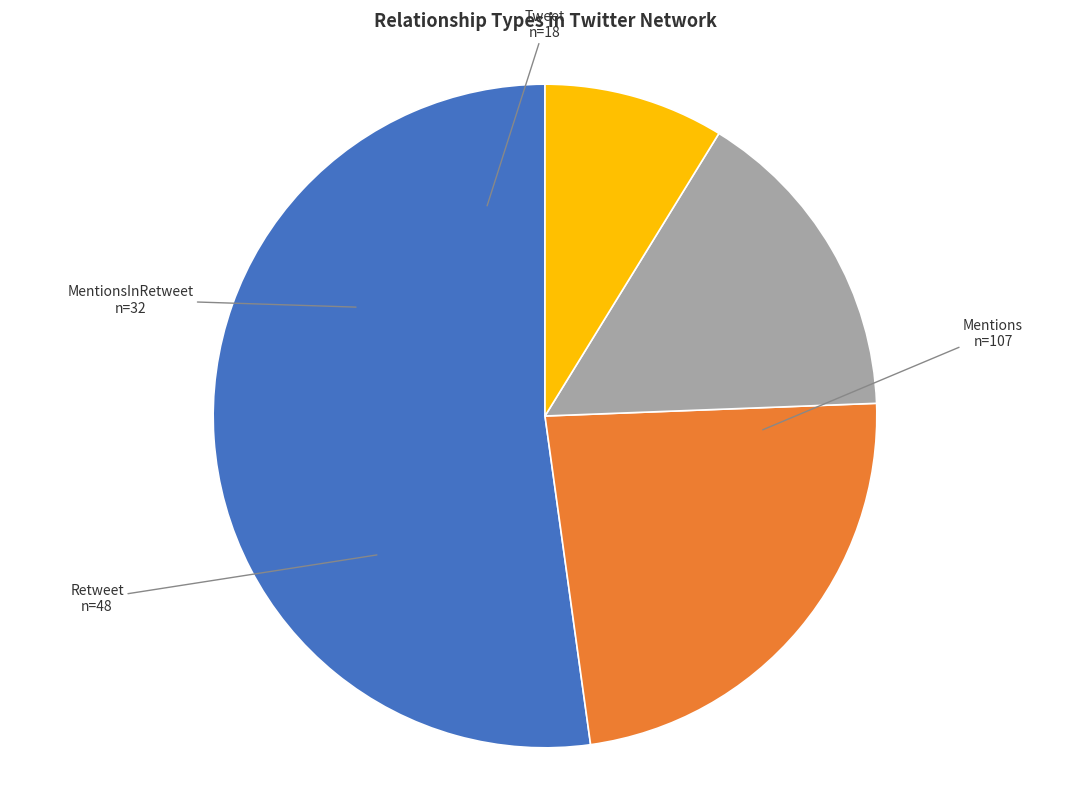

Does any single category account for the majority?

Yes